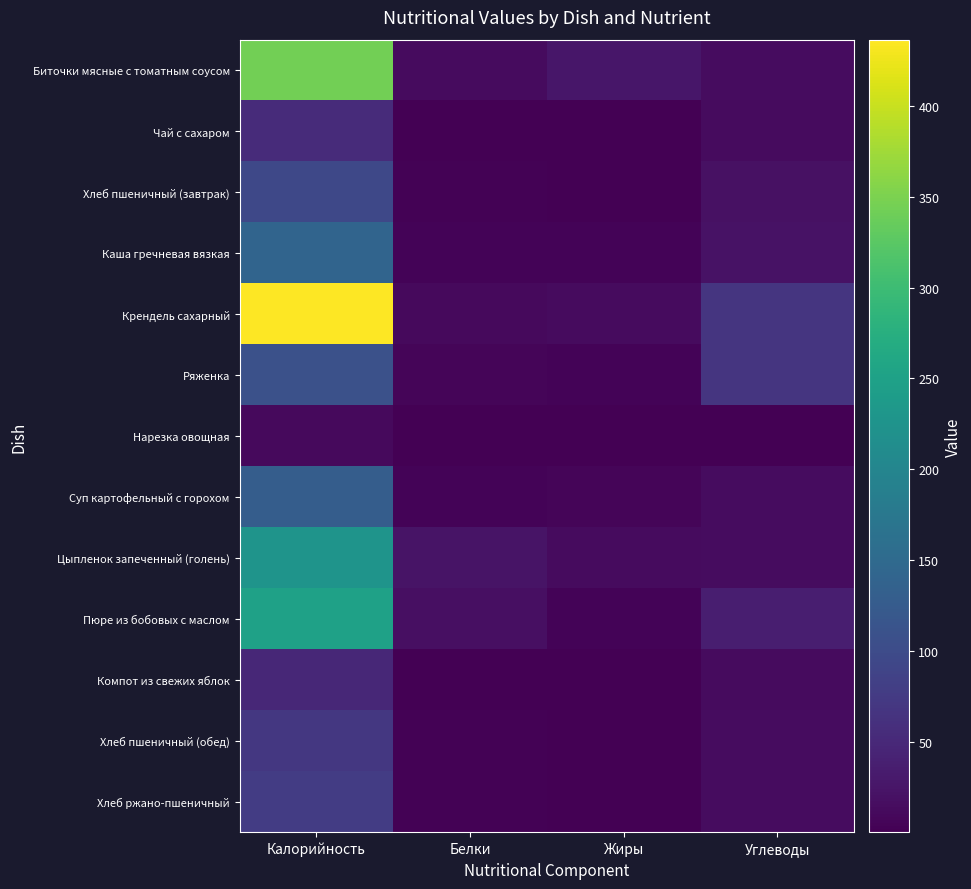

Count the number of data series in this chart.

13